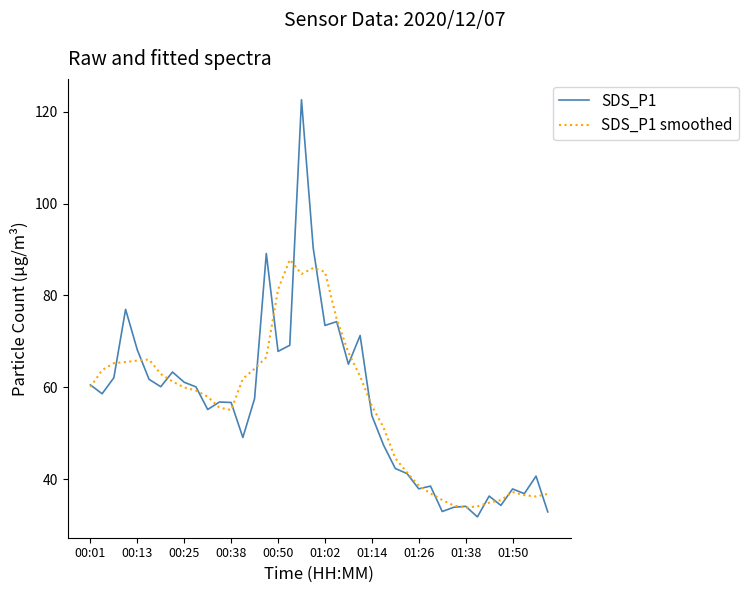

What is the smallest value displayed?

31.8